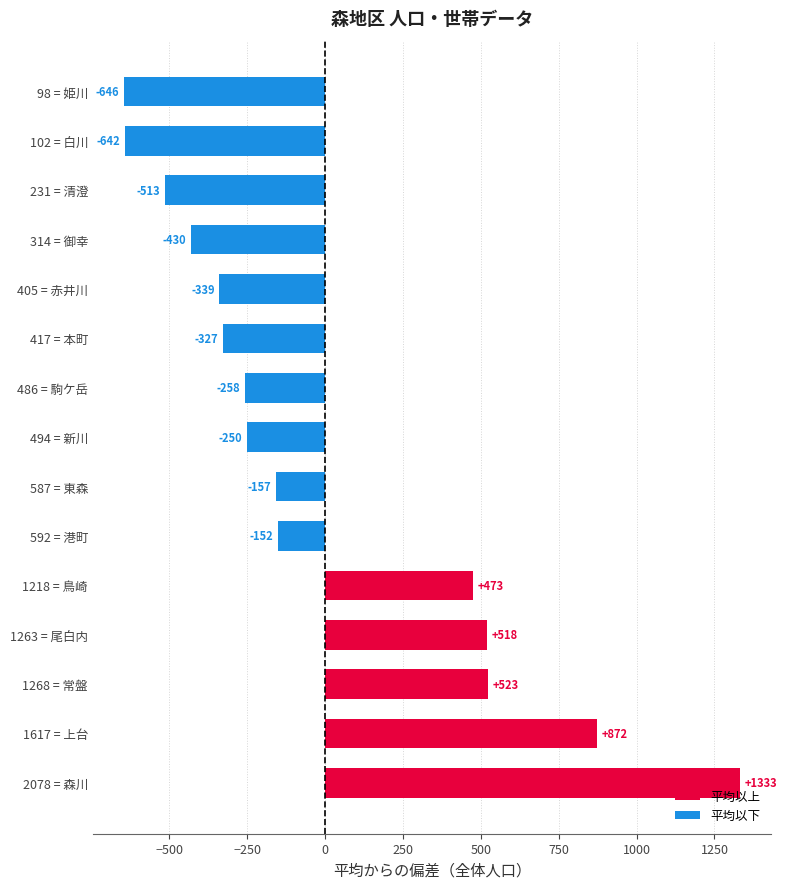

What is the difference between the second highest and minimum values?

1519.0